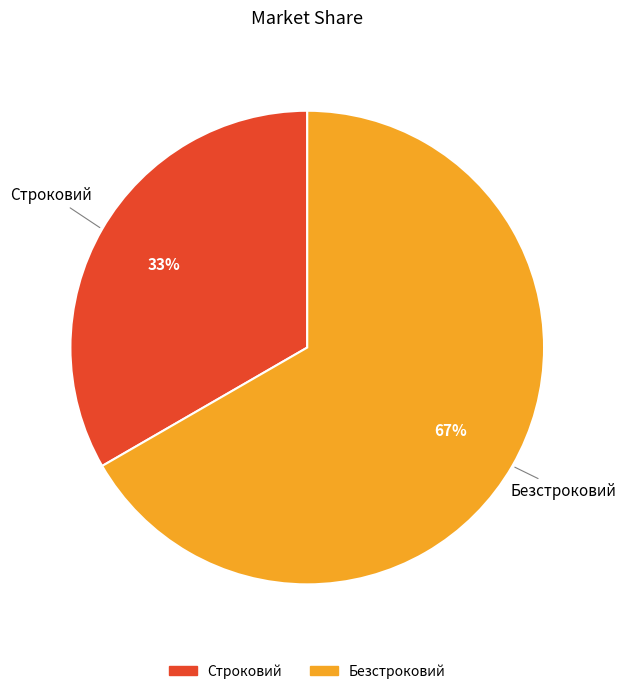

To the nearest percent, what percentage of the pie is Безстроковий?

67%